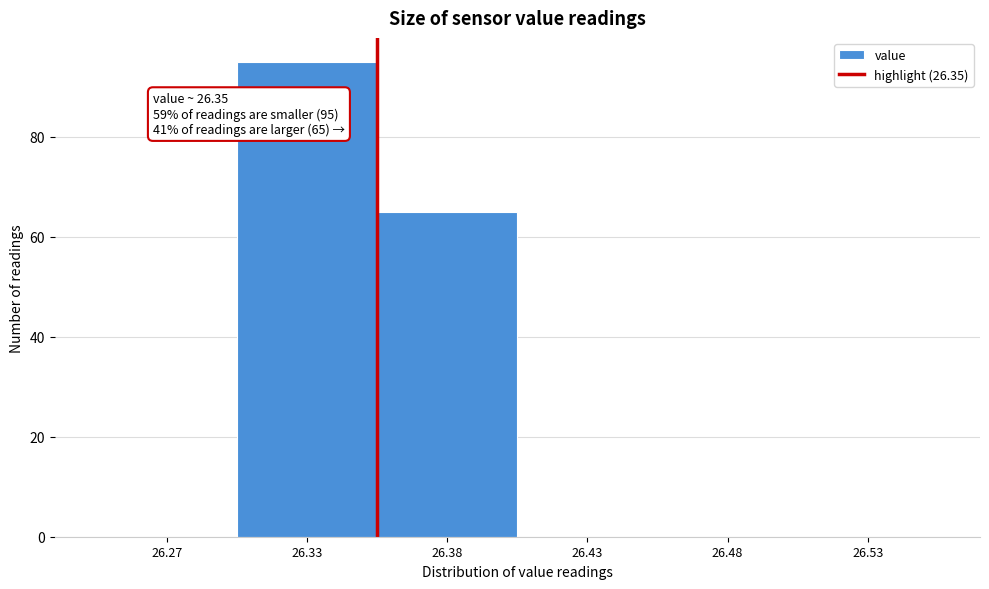

Reading left to right, what are all the values shown in this chart?

26.27=0	26.33=95	26.38=65	26.43=0	26.48=0	26.53=0